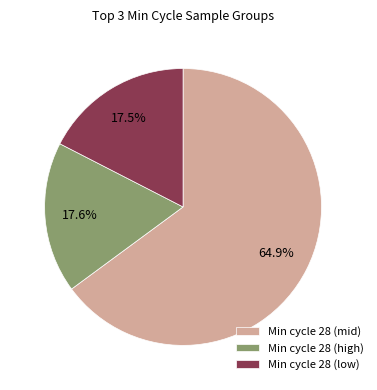

Between Min cycle 28 (mid) and Min cycle 28 (low), which is larger?

Min cycle 28 (mid)